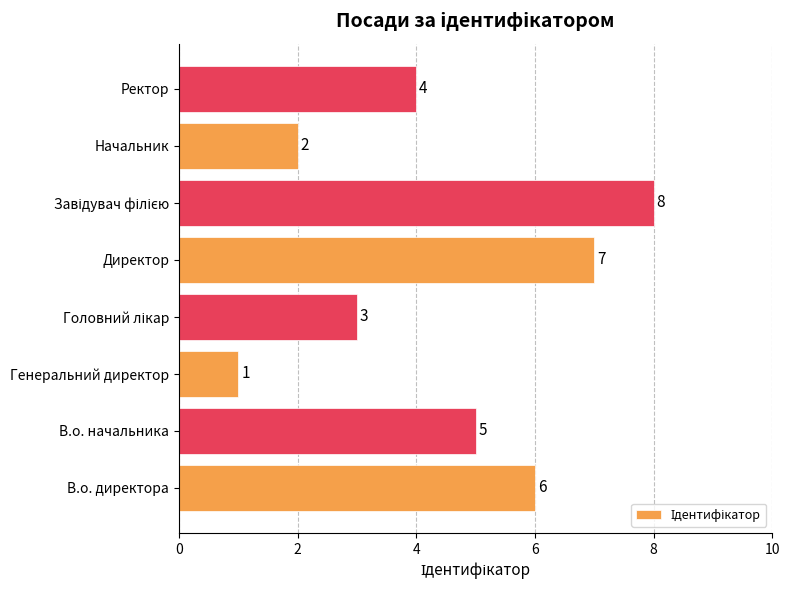

What is the difference between the values at Ректор and Директор?

3